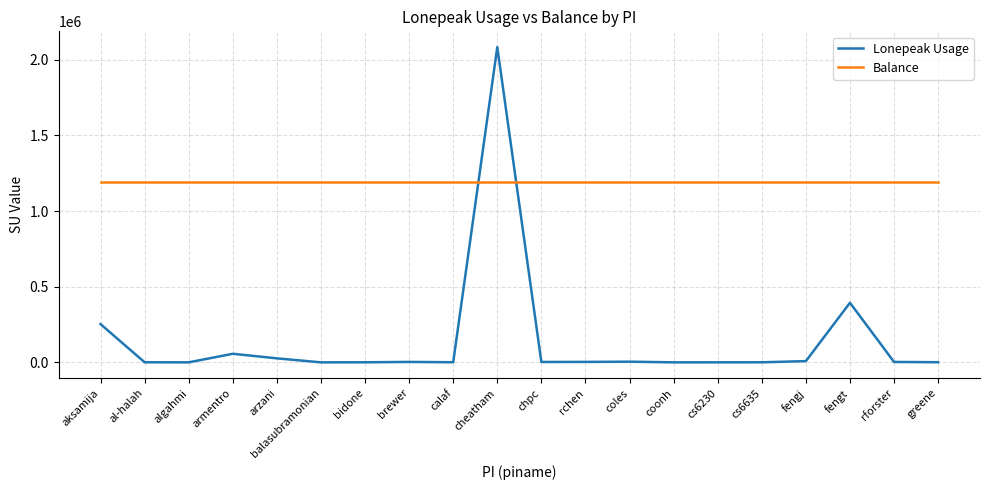

What is the minimum value shown in the chart?

1.1